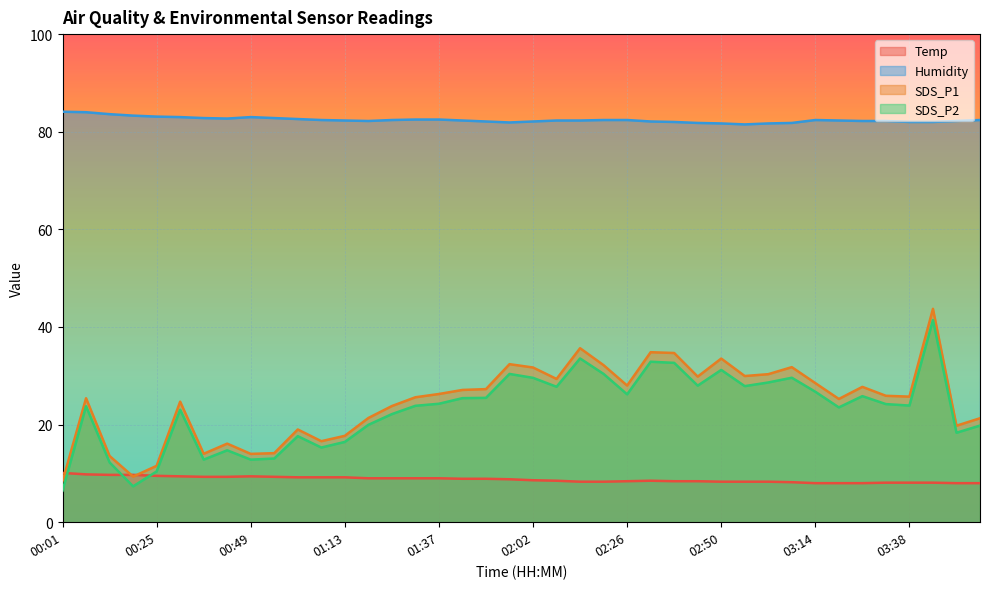

Reading right to left, list all the values displayed in this chart.

Temp: 03:56=8.0	03:50=8.0	03:44=8.1	03:38=8.1	03:32=8.1	03:26=8.0	03:20=8.0	03:14=8.0	03:08=8.2	03:02=8.3	02:56=8.3	02:50=8.3	02:44=8.4	02:38=8.4	02:32=8.5	02:26=8.4	02:20=8.3	02:14=8.3	02:08=8.5	02:02=8.6	01:56=8.8	01:50=8.9	01:44=8.9	01:37=9.0	01:31=9.0	01:25=9.0	01:19=9.0	01:13=9.2	01:07=9.2	01:01=9.2	00:55=9.3	00:49=9.4	00:43=9.3	00:37=9.3	00:31=9.4	00:25=9.5	00:19=9.7	00:13=9.7	00:07=9.8	00:01=10.1
Humidity: 03:56=82.4	03:50=82.2	03:44=82.0	03:38=82.0	03:32=82.2	03:26=82.2	03:20=82.3	03:14=82.4	03:08=81.8	03:02=81.7	02:56=81.5	02:50=81.7	02:44=81.8	02:38=82.0	02:32=82.1	02:26=82.4	02:20=82.4	02:14=82.3	02:08=82.3	02:02=82.1	01:56=81.9	01:50=82.1	01:44=82.3	01:37=82.5	01:31=82.5	01:25=82.4	01:19=82.2	01:13=82.3	01:07=82.4	01:01=82.6	00:55=82.8	00:49=83.0	00:43=82.7	00:37=82.8	00:31=83.0	00:25=83.1	00:19=83.3	00:13=83.6	00:07=84.0	00:01=84.1
SDS_P1: 03:56=21.3	03:50=19.8	03:44=43.7	03:38=25.7	03:32=25.9	03:26=27.7	03:20=25.2	03:14=28.5	03:08=31.8	03:02=30.3	02:56=29.9	02:50=33.5	02:44=29.8	02:38=34.7	02:32=34.8	02:26=28.0	02:20=32.2	02:14=35.6	02:08=29.4	02:02=31.7	01:56=32.4	01:50=27.3	01:44=27.1	01:37=26.3	01:31=25.6	01:25=23.8	01:19=21.4	01:13=17.7	01:07=16.6	01:01=19.0	00:55=14.2	00:49=14.0	00:43=16.1	00:37=14.0	00:31=24.7	00:25=11.6	00:19=9.3	00:13=13.6	00:07=25.4	00:01=8.4
SDS_P2: 03:56=19.8	03:50=18.3	03:44=41.4	03:38=23.9	03:32=24.2	03:26=25.8	03:20=23.5	03:14=26.7	03:08=29.6	03:02=28.6	02:56=27.9	02:50=31.2	02:44=28.0	02:38=32.6	02:32=32.9	02:26=26.2	02:20=30.4	02:14=33.5	02:08=27.8	02:02=29.6	01:56=30.4	01:50=25.5	01:44=25.4	01:37=24.3	01:31=23.9	01:25=22.1	01:19=19.9	01:13=16.4	01:07=15.3	01:01=17.6	00:55=13.1	00:49=12.8	00:43=14.7	00:37=12.8	00:31=23.1	00:25=10.4	00:19=7.3	00:13=12.2	00:07=23.8	00:01=6.5